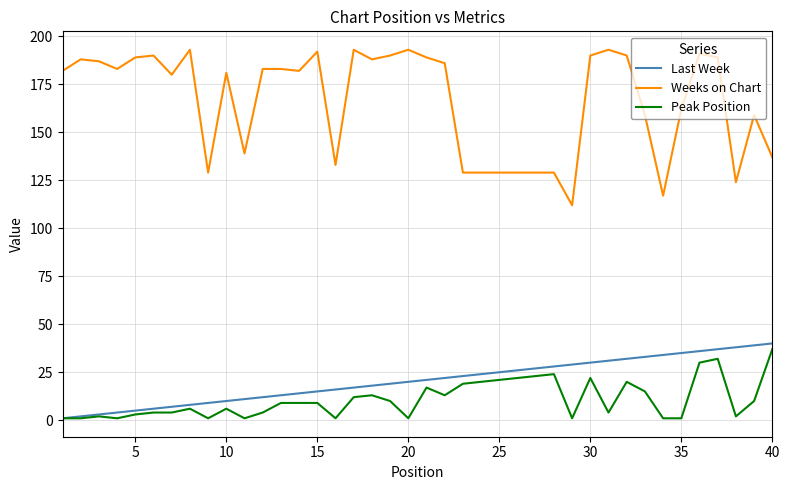

True or false: Last Week and Weeks on Chart intersect in this chart.

False